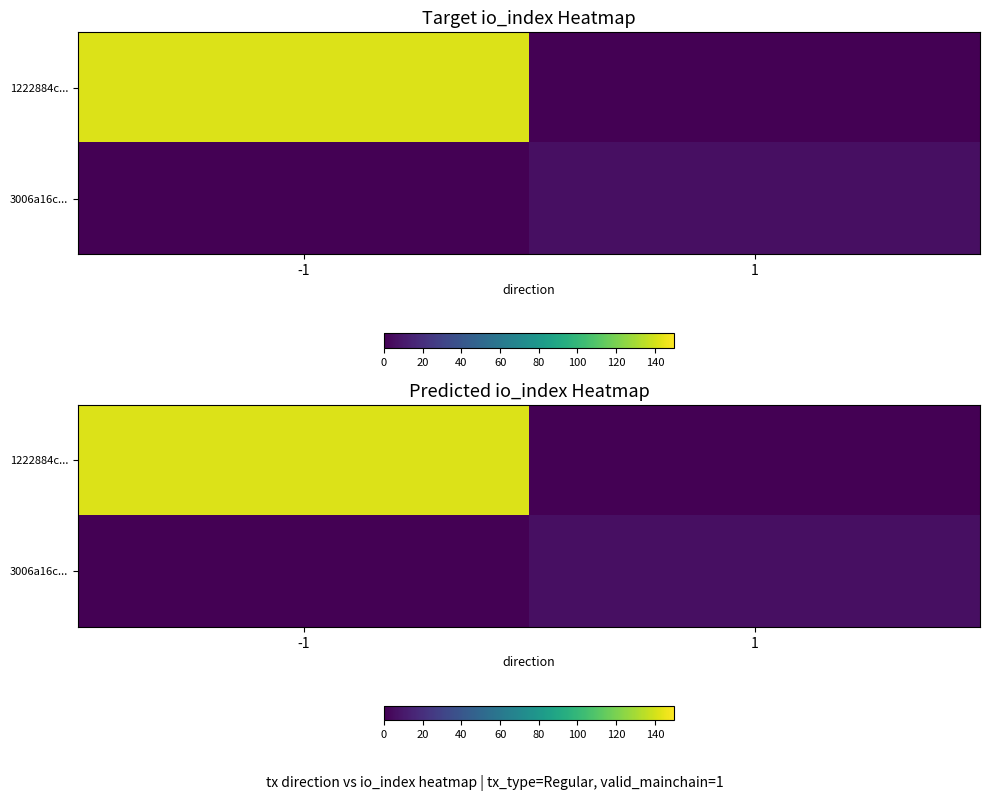

Count the 3006a16c... values in the range 0 to 6.

2